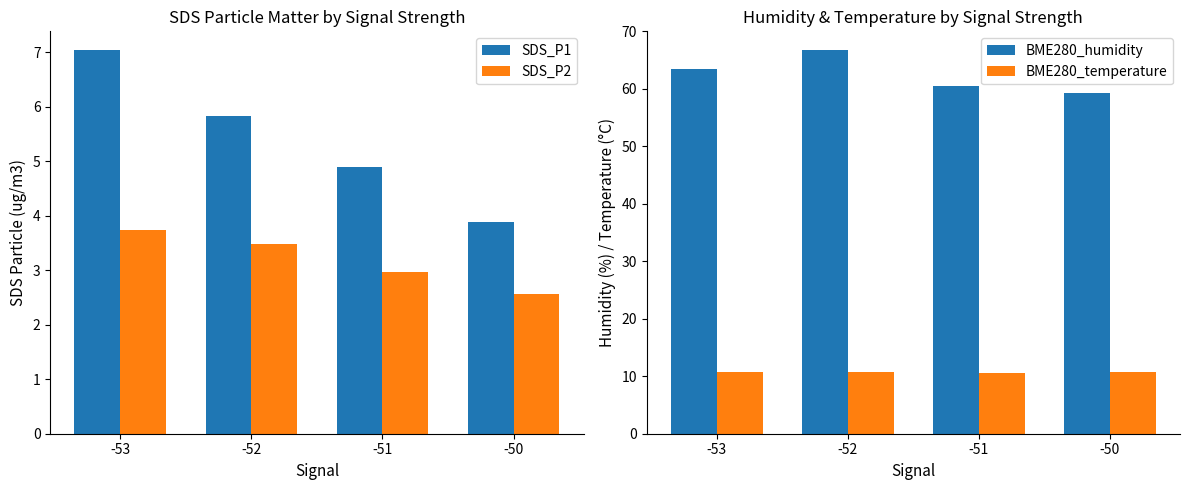

Are the bars grouped side by side (vs. stacked)?

Yes